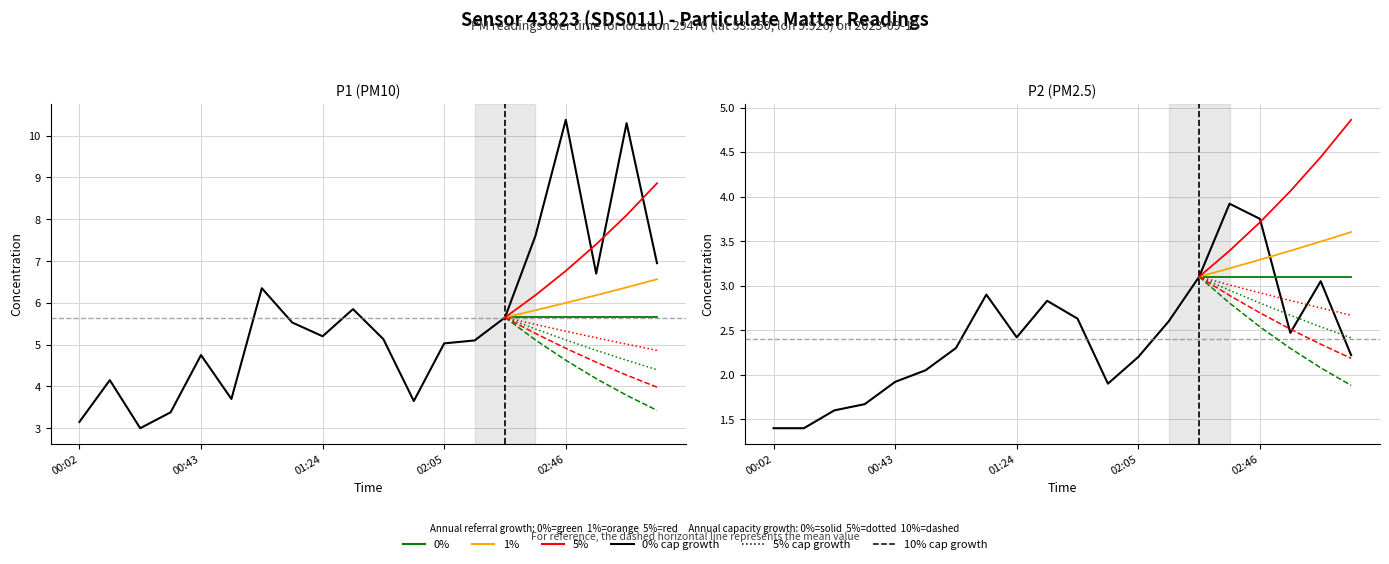

What is the difference between the second highest and minimum values in the P1 series?

7.3